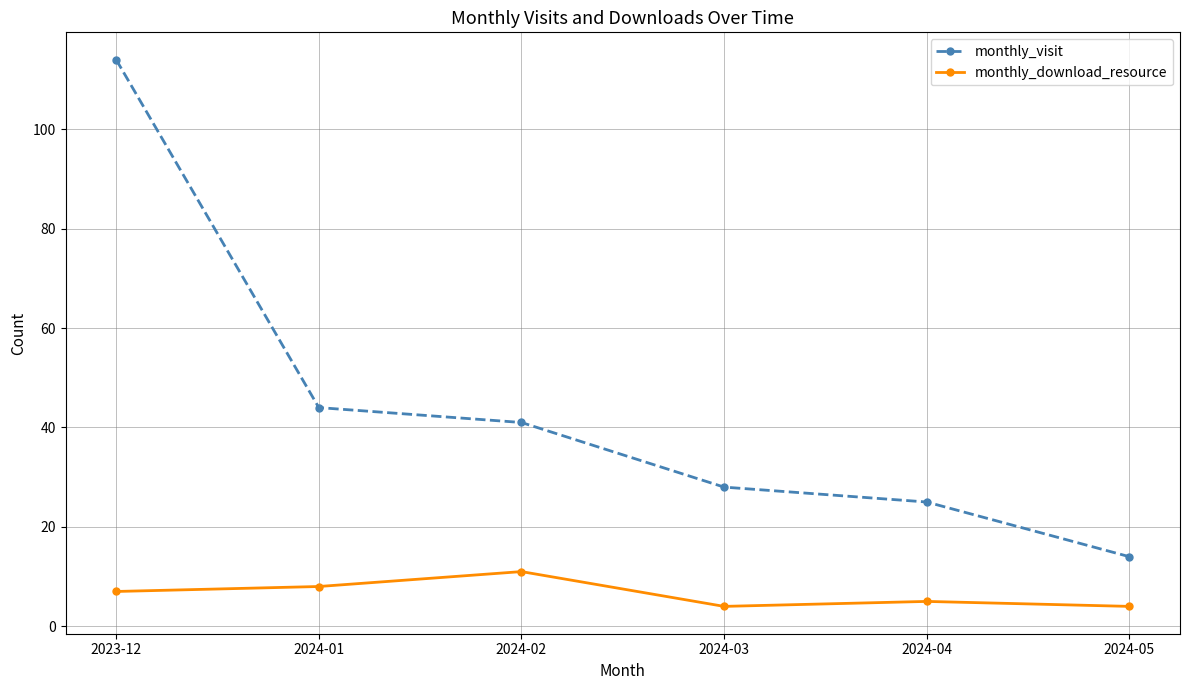

Which series changed the most between 2023-12 and 2024-01?

monthly_visit